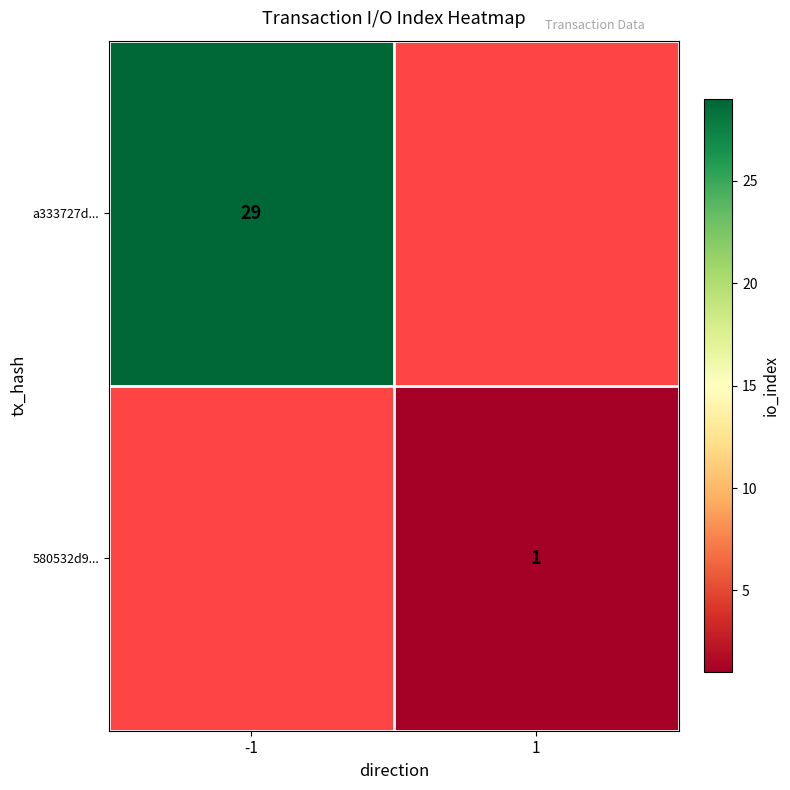

The value of a333727d... at -1 is 8. True or false?

False